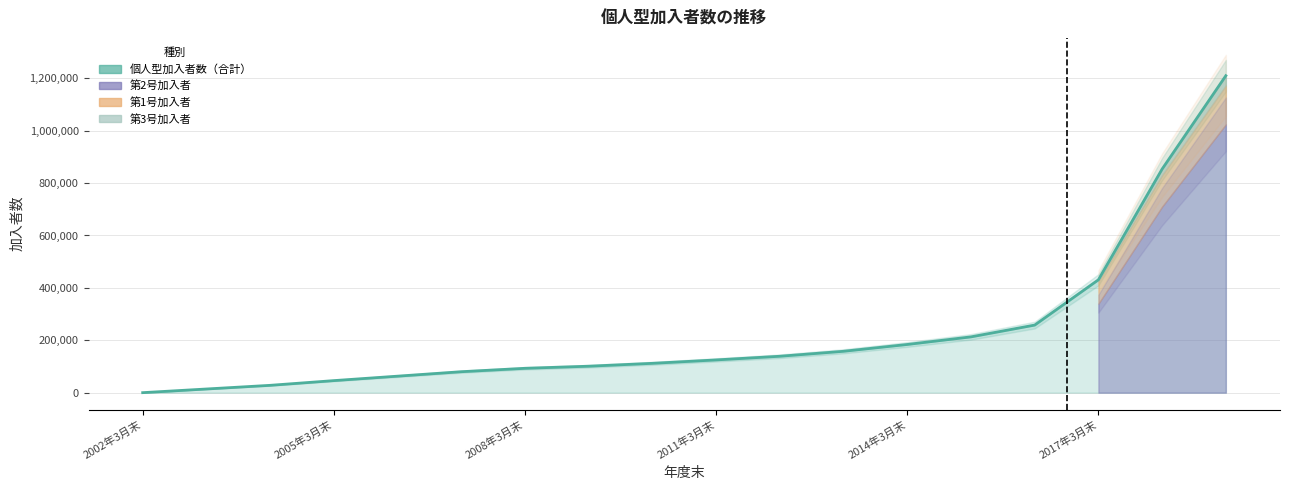

How many data points are less than 125000?

9